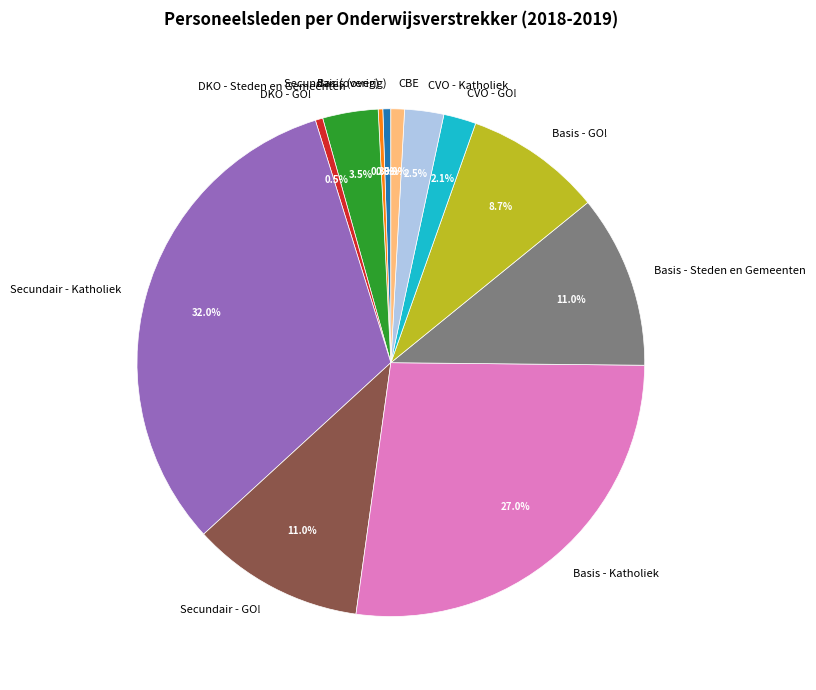

To the nearest percent, what is the average slice percentage?

8%